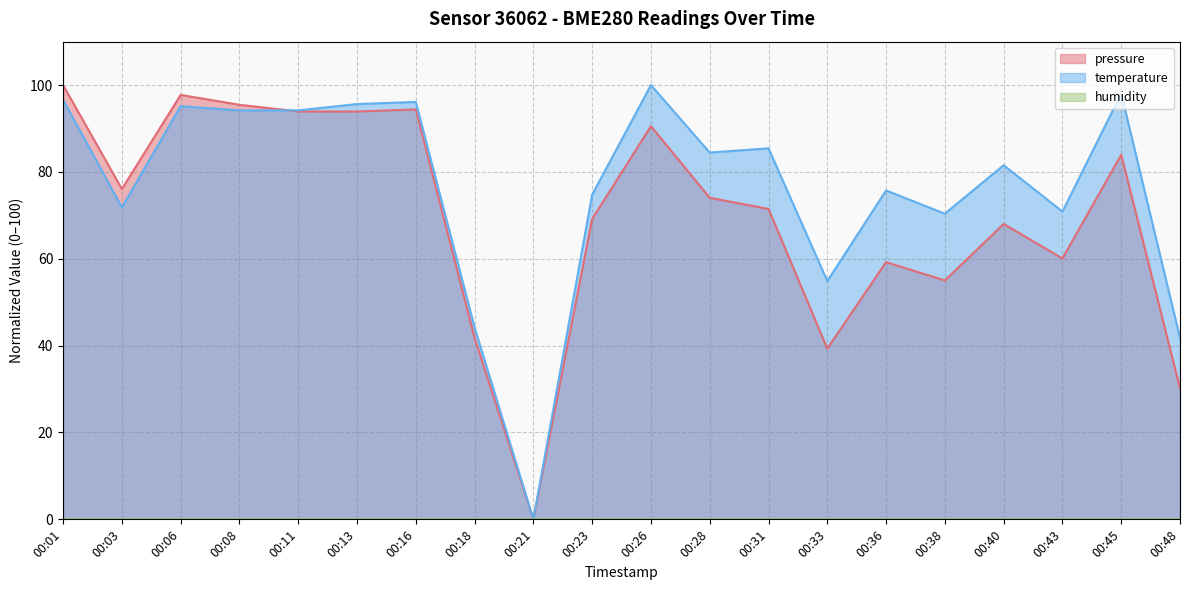

What is the maximum value for pressure?

100.0